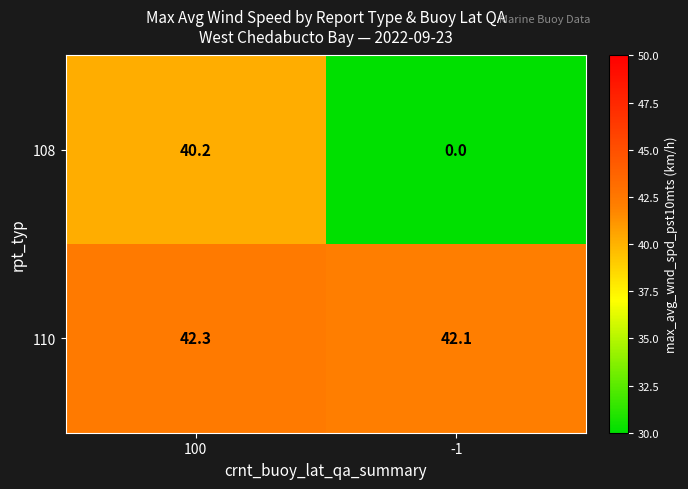

List the series in order of their overall mean, highest first.

110, 108